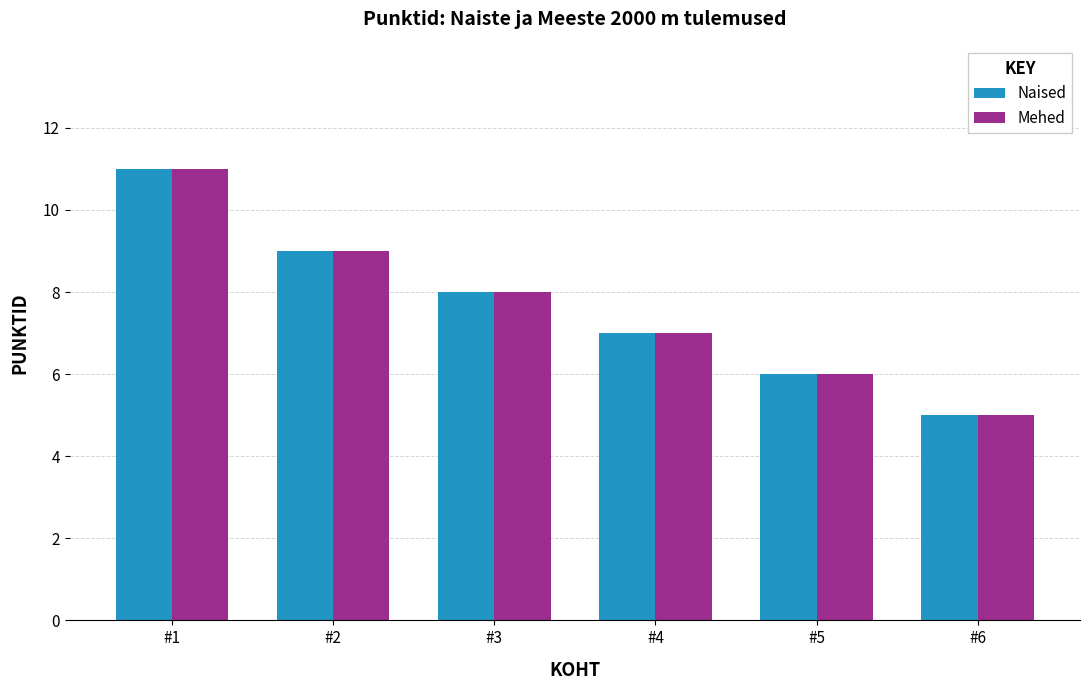

What is the total value across all series at #5?

12